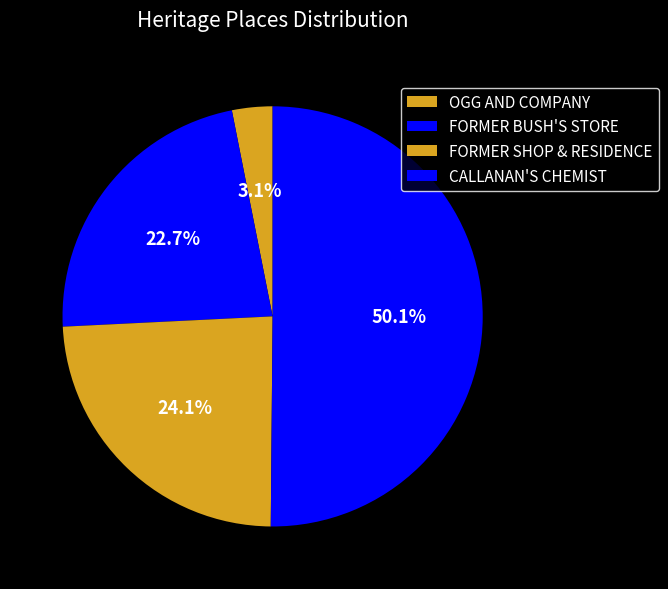

What is the ratio of the value at CALLANAN'S CHEMIST to the value at FORMER SHOP & RESIDENCE?

2.1